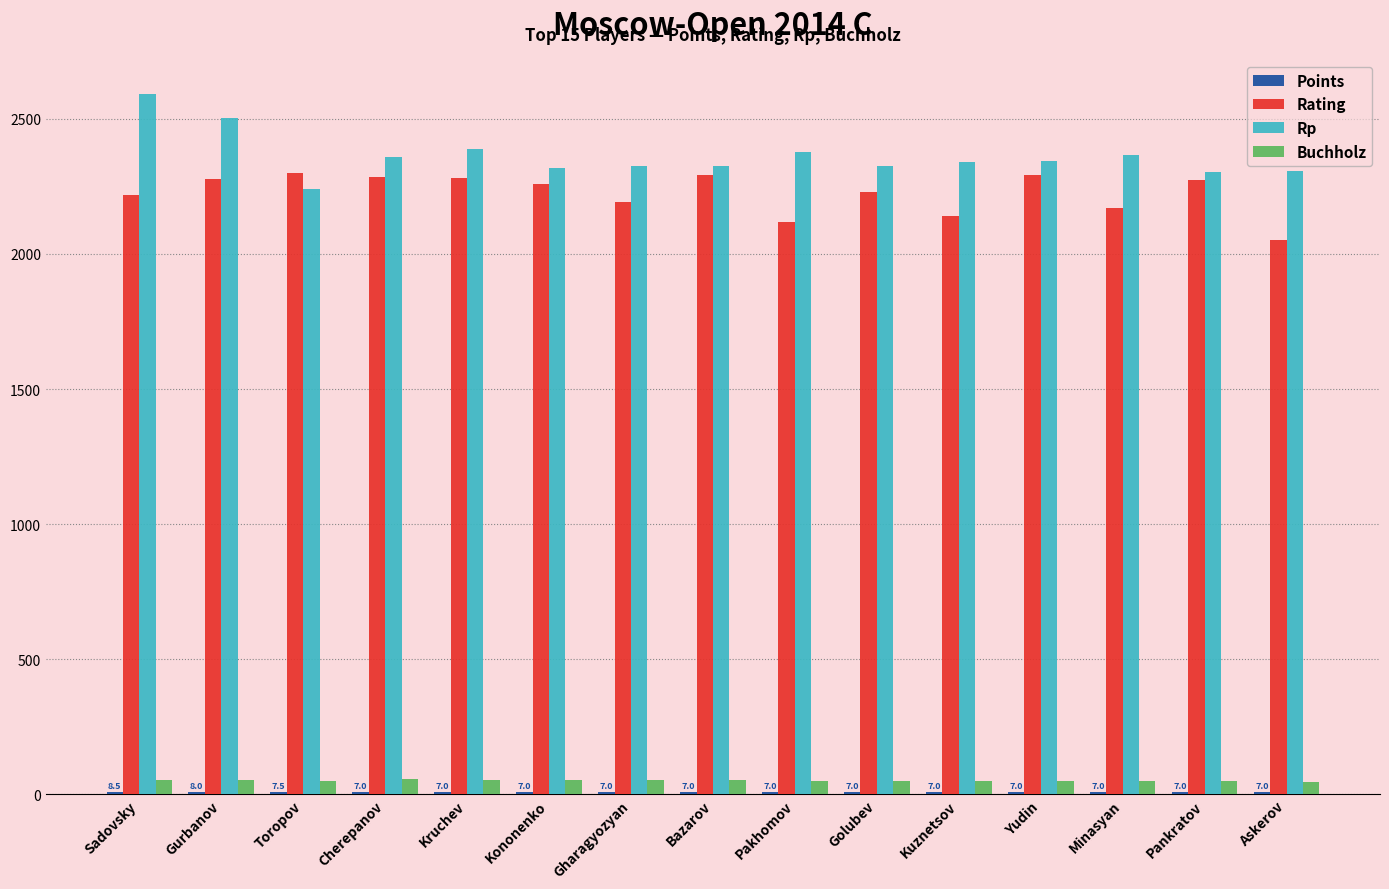

What is the sum of all Rating values?

33381.0